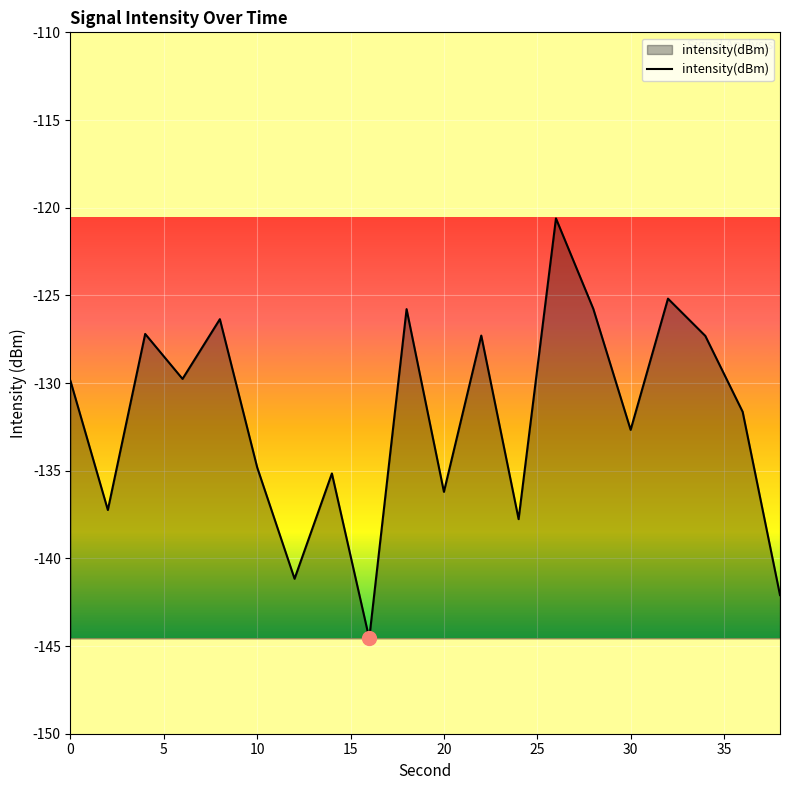

True or false: there are more than 0 points higher than both neighbors.

True